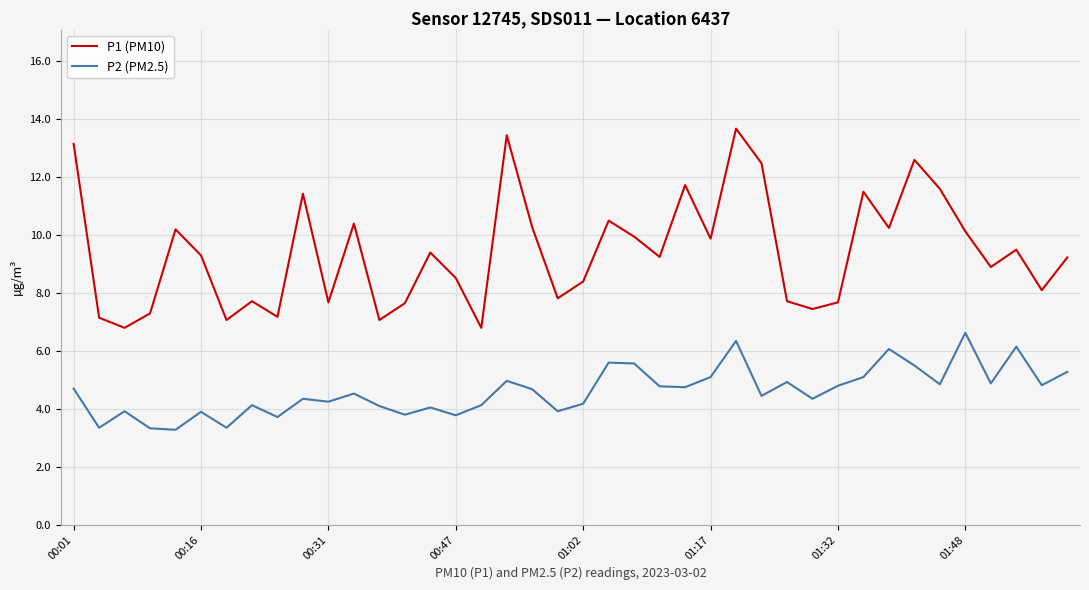

What is the sum of all P1 (PM10) values?

376.9